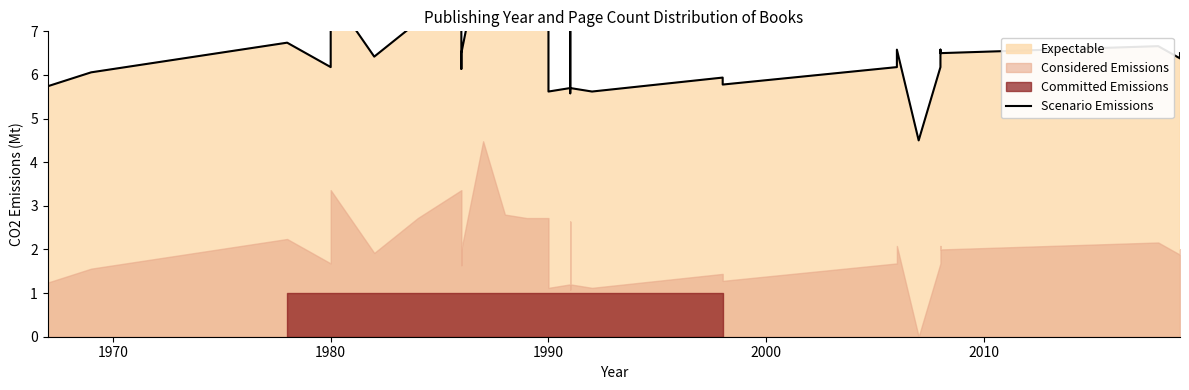

Does the chart display data point markers on the line(s)?

No